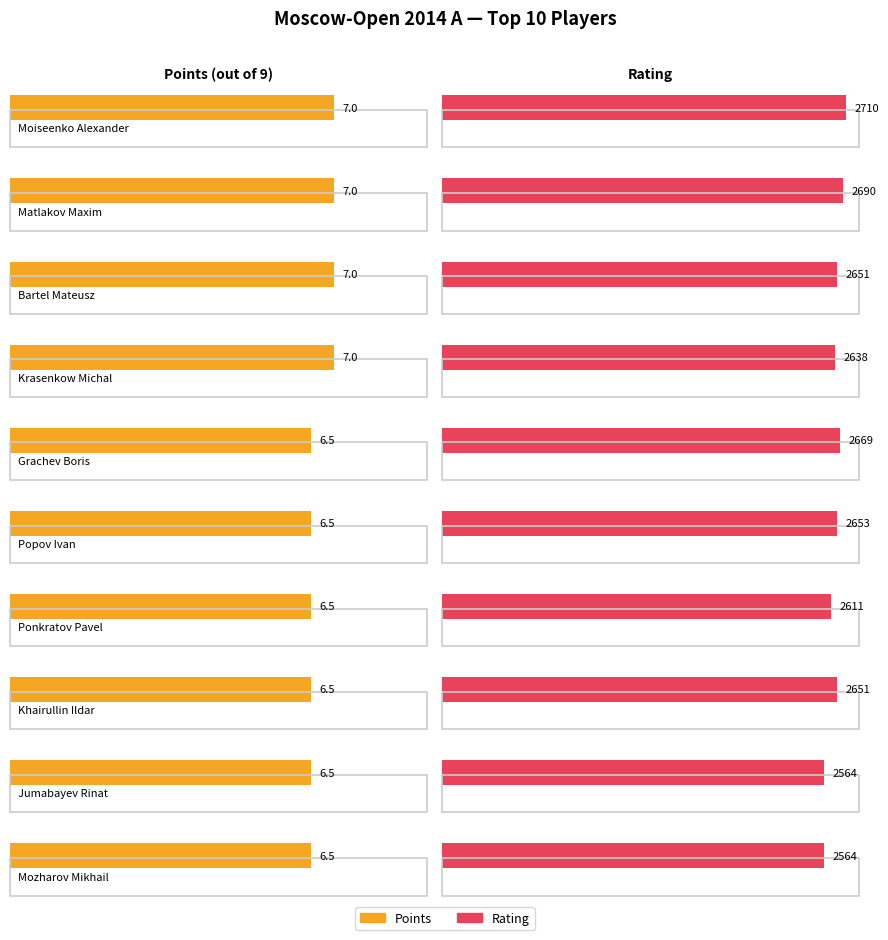

What is the label of the 9th bar from the left?

Jumabayev Rinat